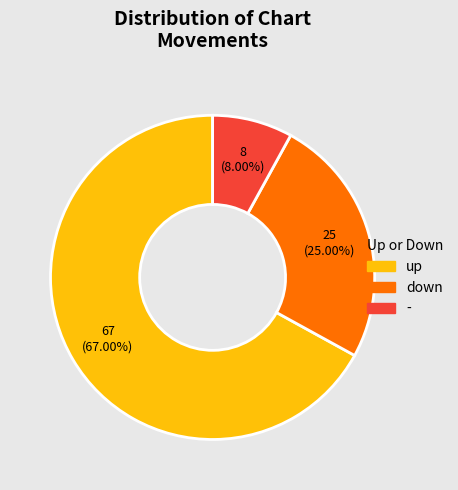

To the nearest percent, what is the average slice percentage?

33%